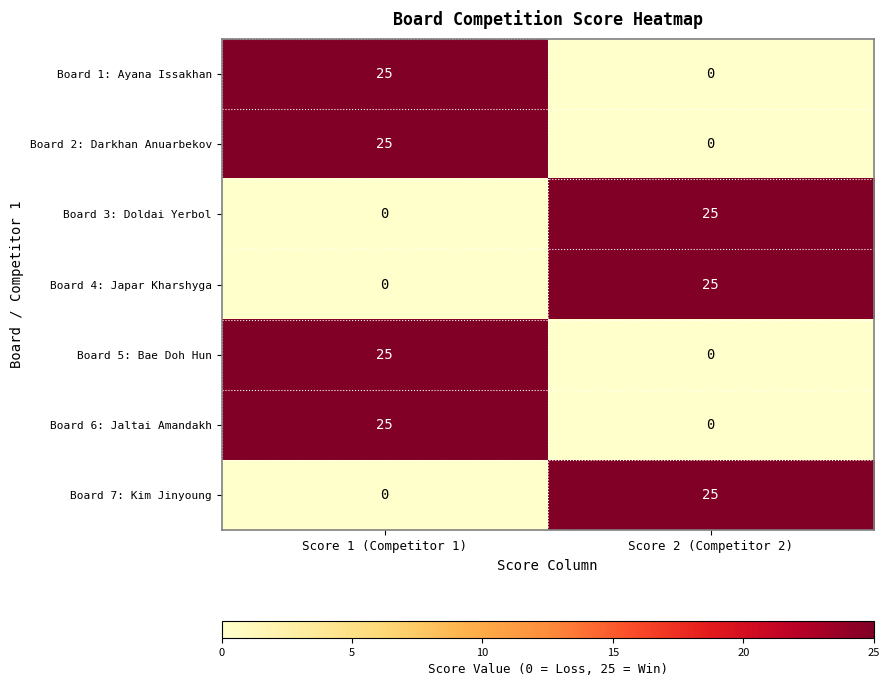

How many data points does each series have?

2